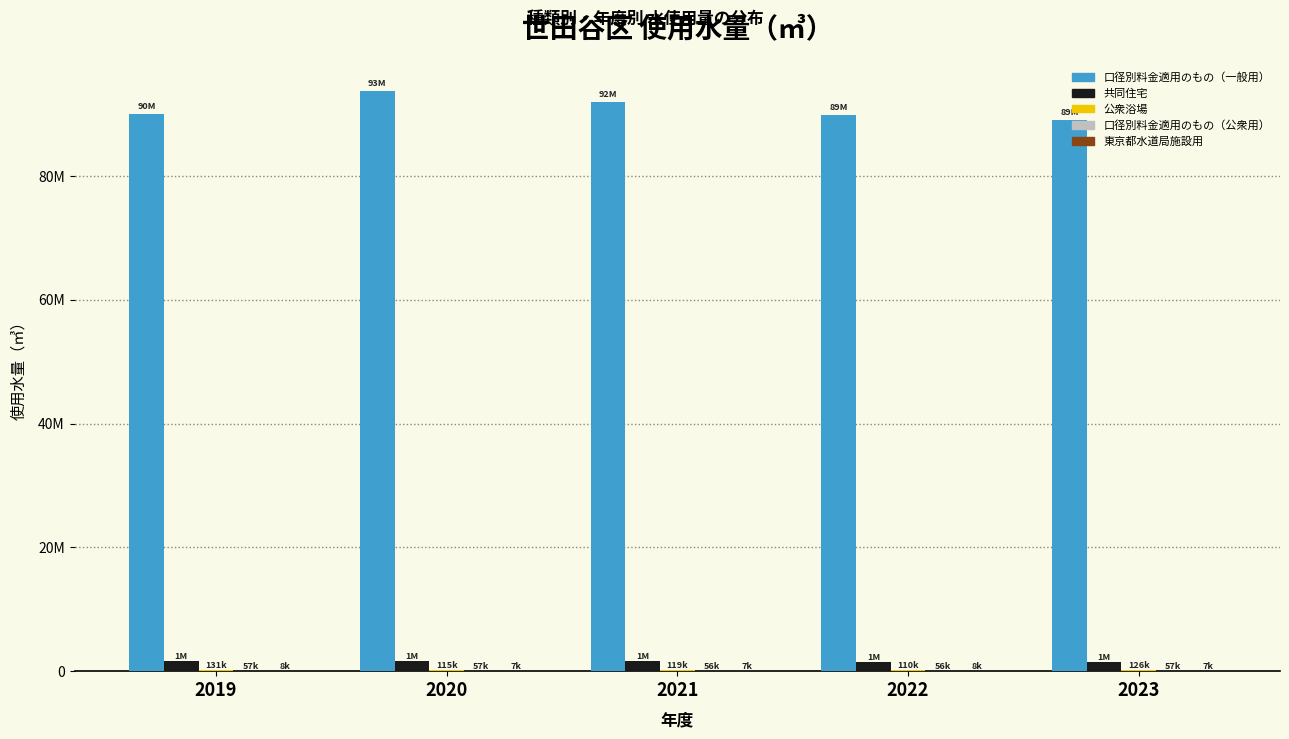

Does the chart contain stacked bars?

No